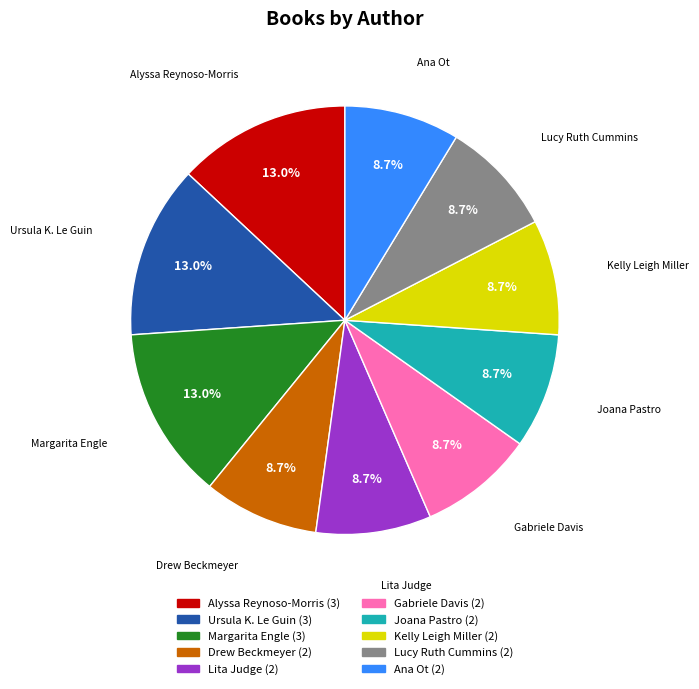

Do Alyssa Reynoso-Morris and Ana Ot together represent more than half of the pie?

No